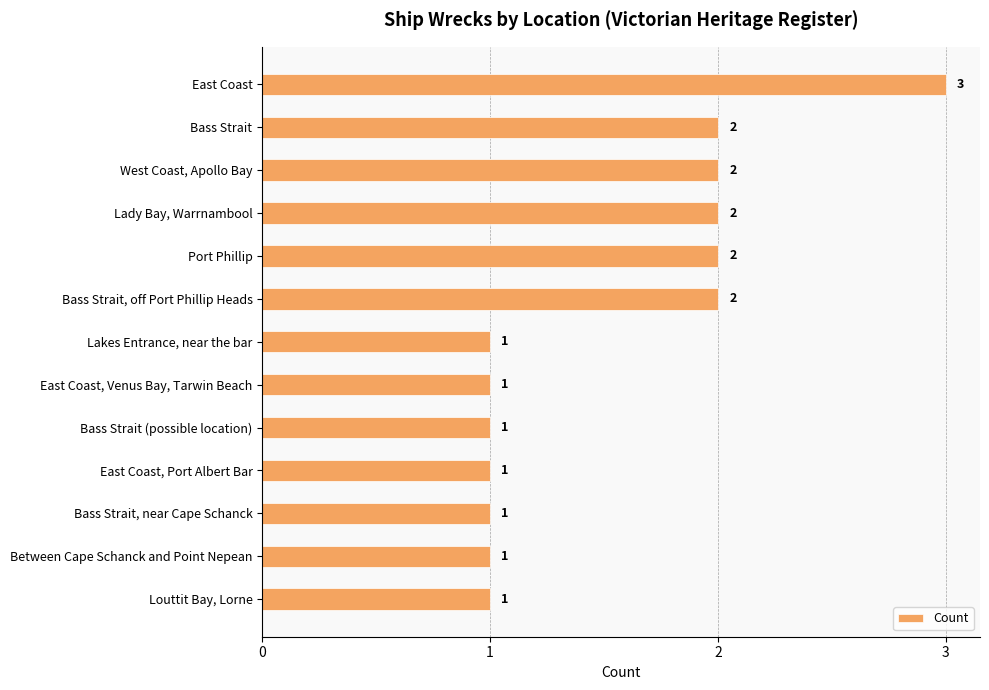

What is the ratio of the value at Louttit Bay, Lorne to the value at Lady Bay, Warrnambool?

0.5